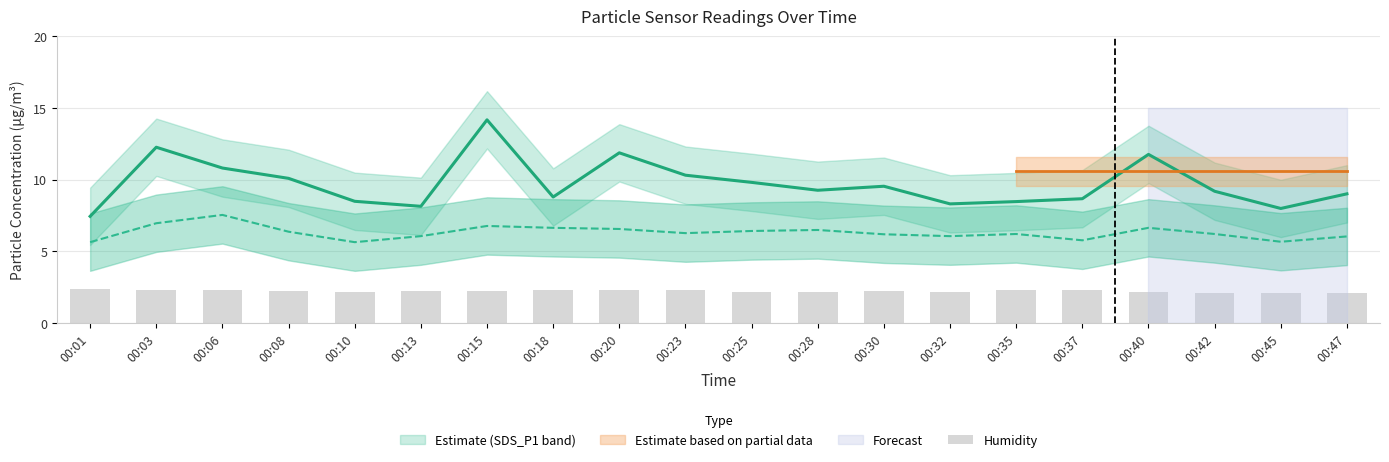

Rank the categories by SDS_P1 (Estimate) value from highest to lowest.

00:15, 00:03, 00:20, 00:40, 00:06, 00:23, 00:08, 00:25, 00:30, 00:28, 00:42, 00:47, 00:18, 00:37, 00:10, 00:35, 00:32, 00:13, 00:45, 00:01